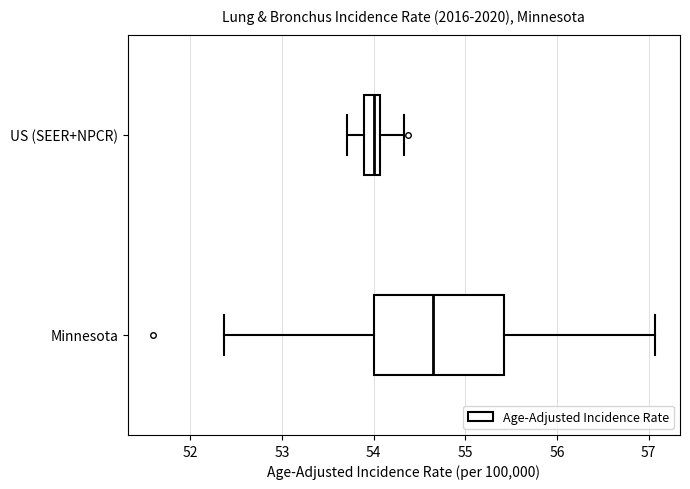

Where is the left edge of the box for Minnesota on the x-axis? The values are not printed on the chart, so give them approximately, as read against the axis.

54.0